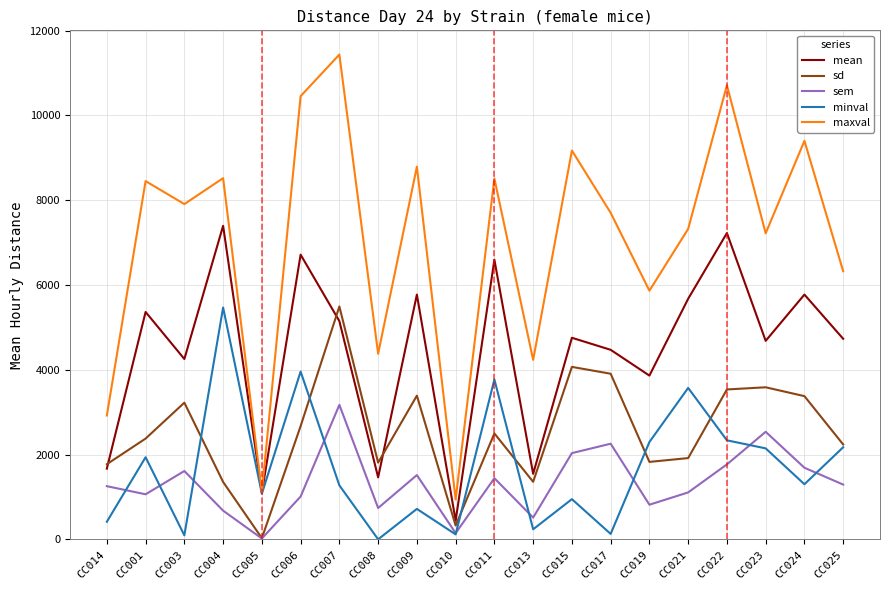

What is the spread (max minus min) of values at CC001?

7388.0